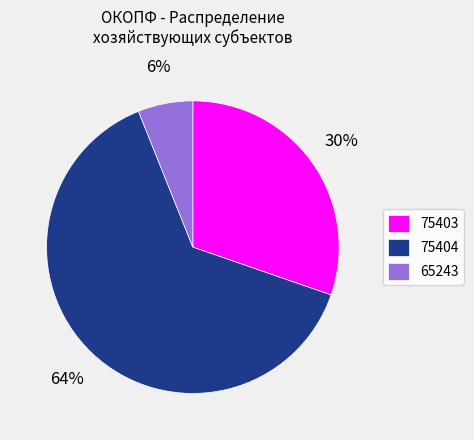

Combined, do 75404 and 75403 account for over 50%?

Yes